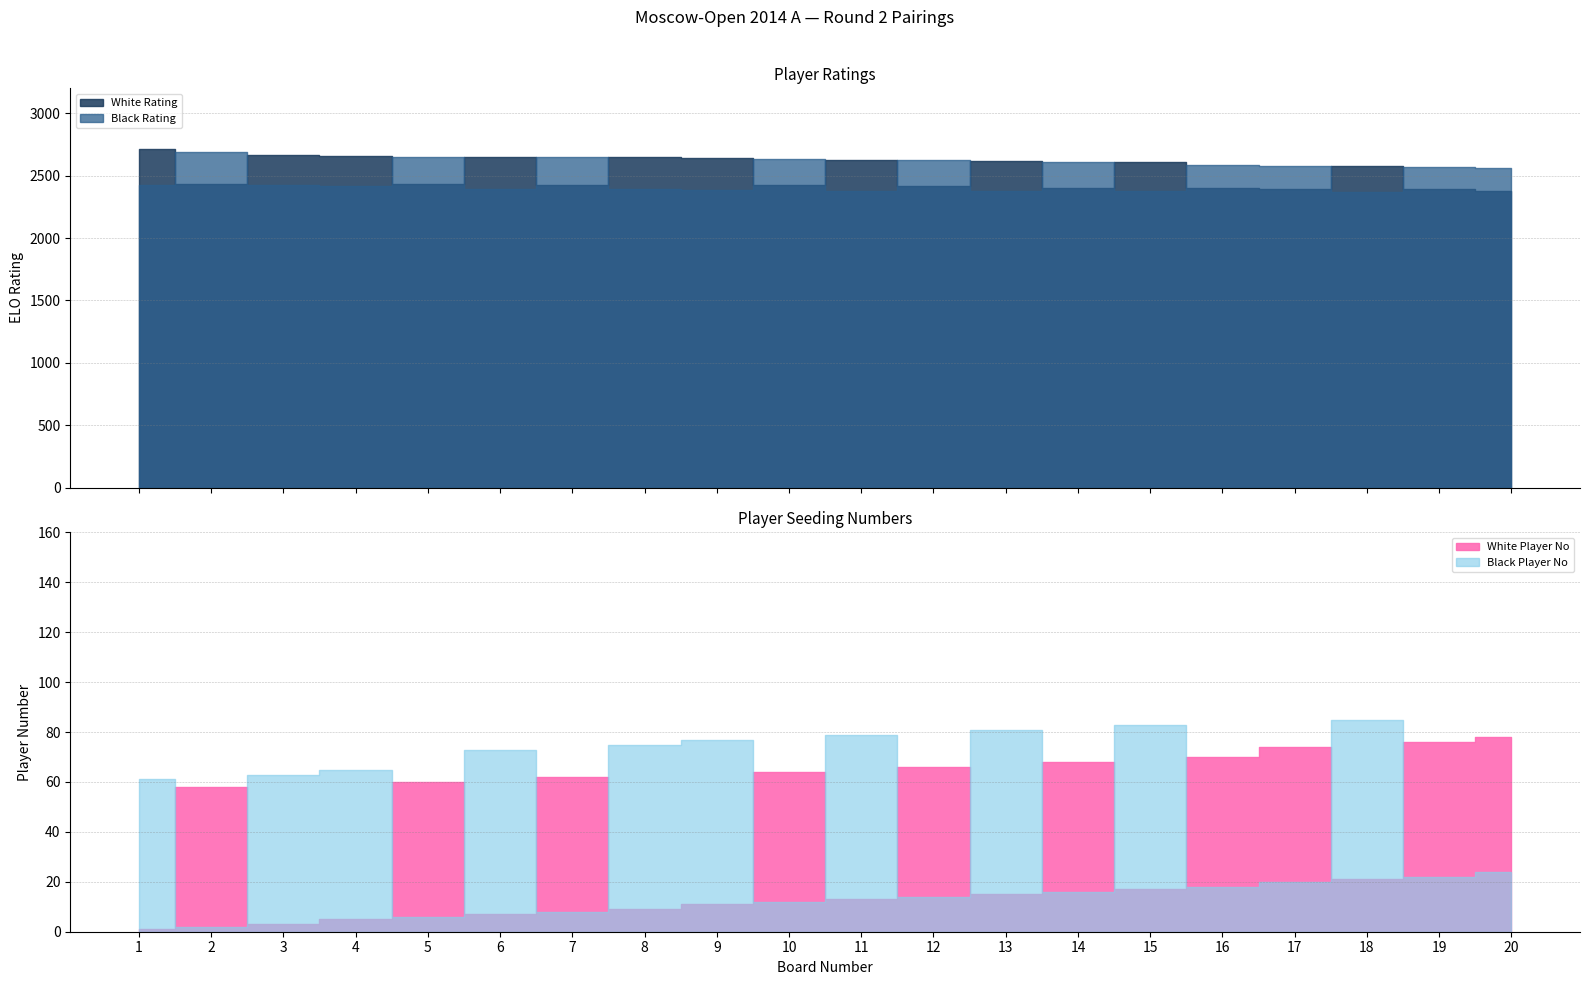

What is the total value across all series at 5?

5149